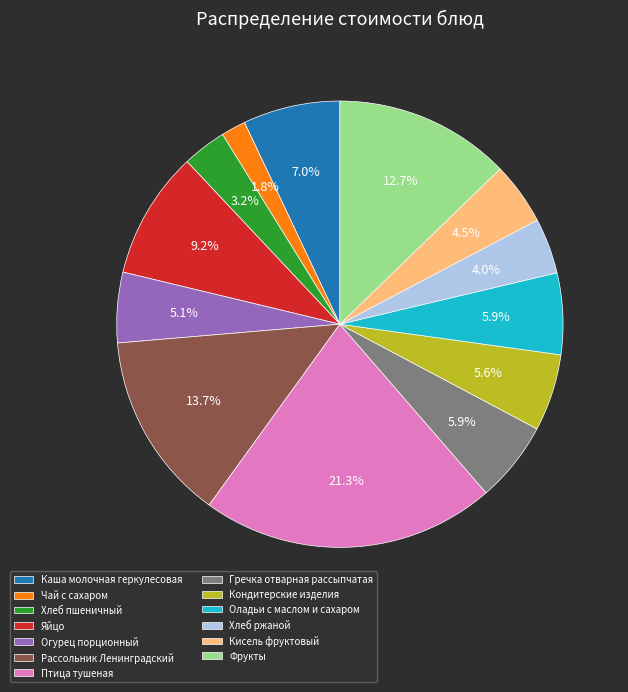

How many segments does this pie chart have?

13